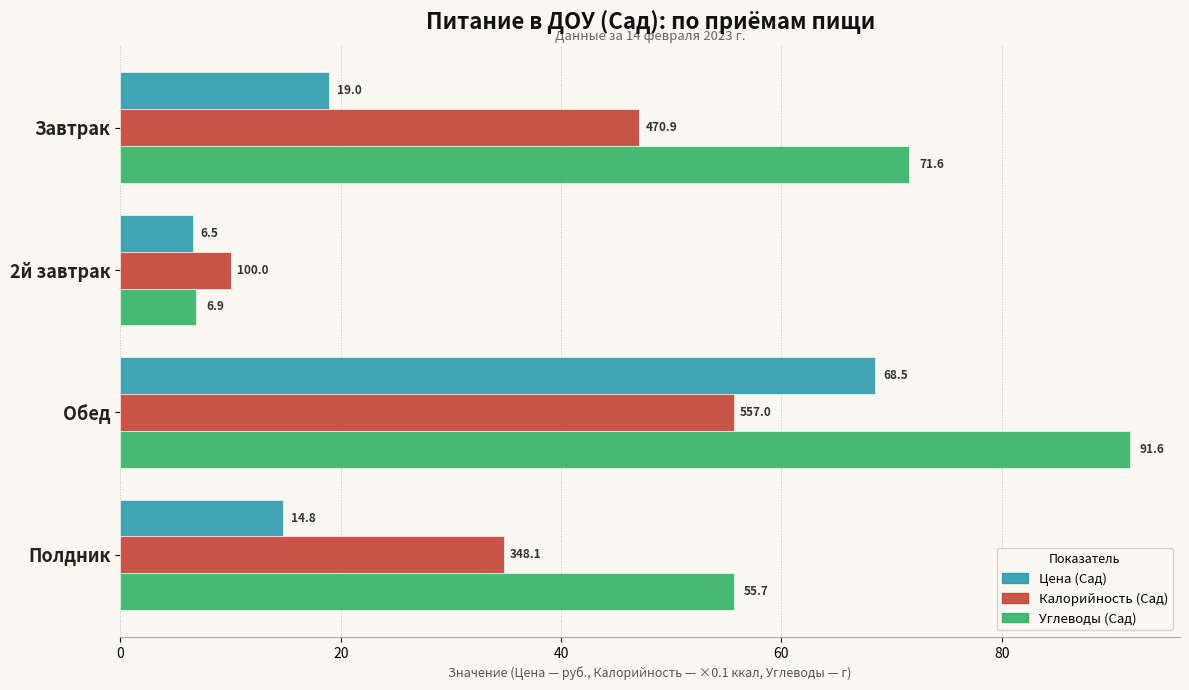

Which series has the largest range (max minus min)?

Углеводы (Сад)